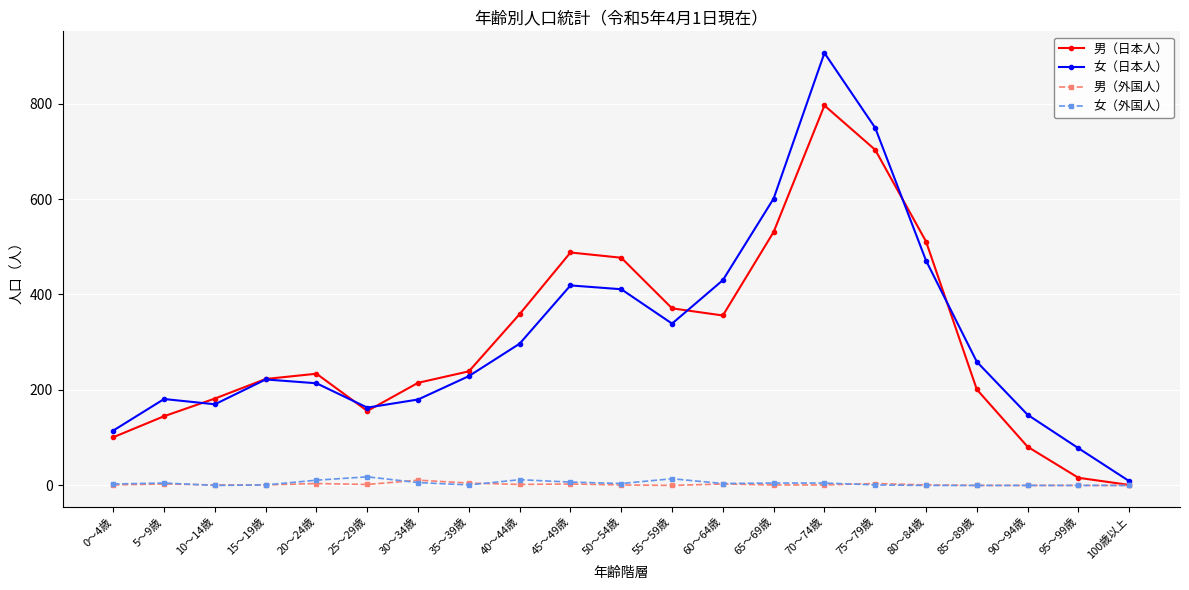

The 男（外国人） series shows 0 at 55～59歳. True or false?

True